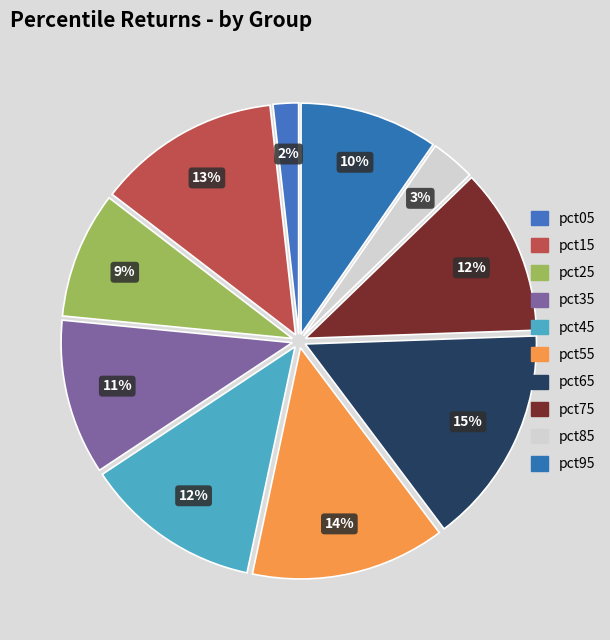

What percentage do pct95 and pct75 together represent?

21.4%